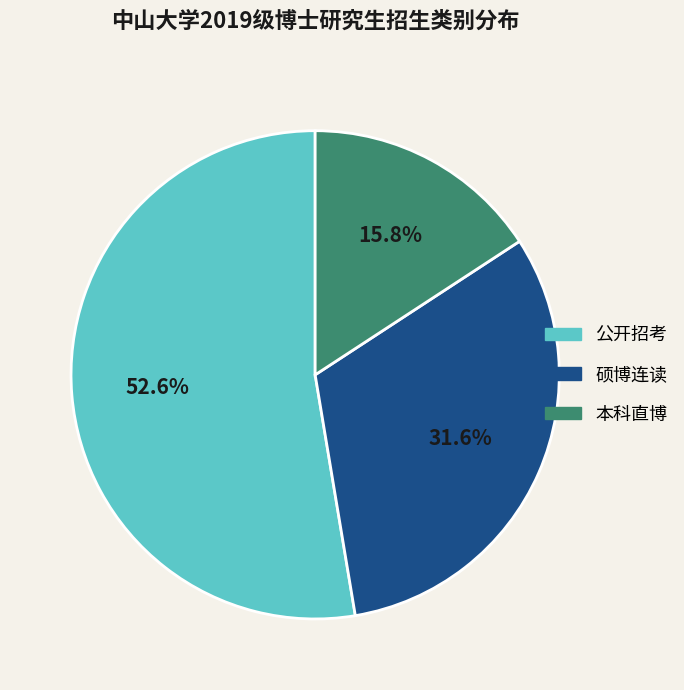

What percentage is the 本科直博 slice, to the nearest percent?

16%